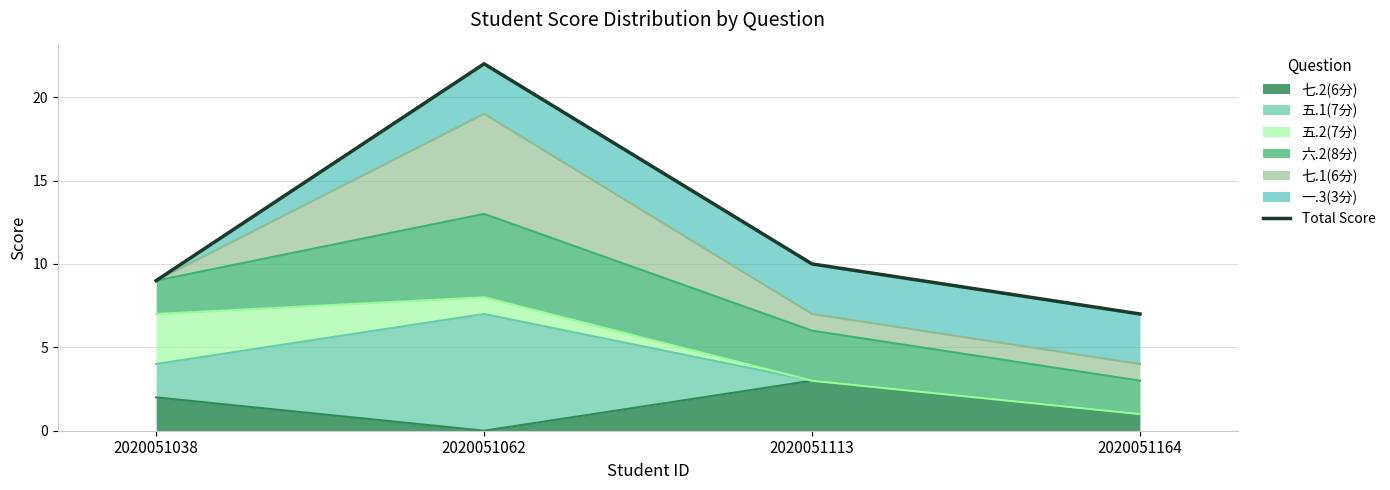

Rank the categories by 七.2(6分) value from highest to lowest.

2020051113, 2020051038, 2020051164, 2020051062